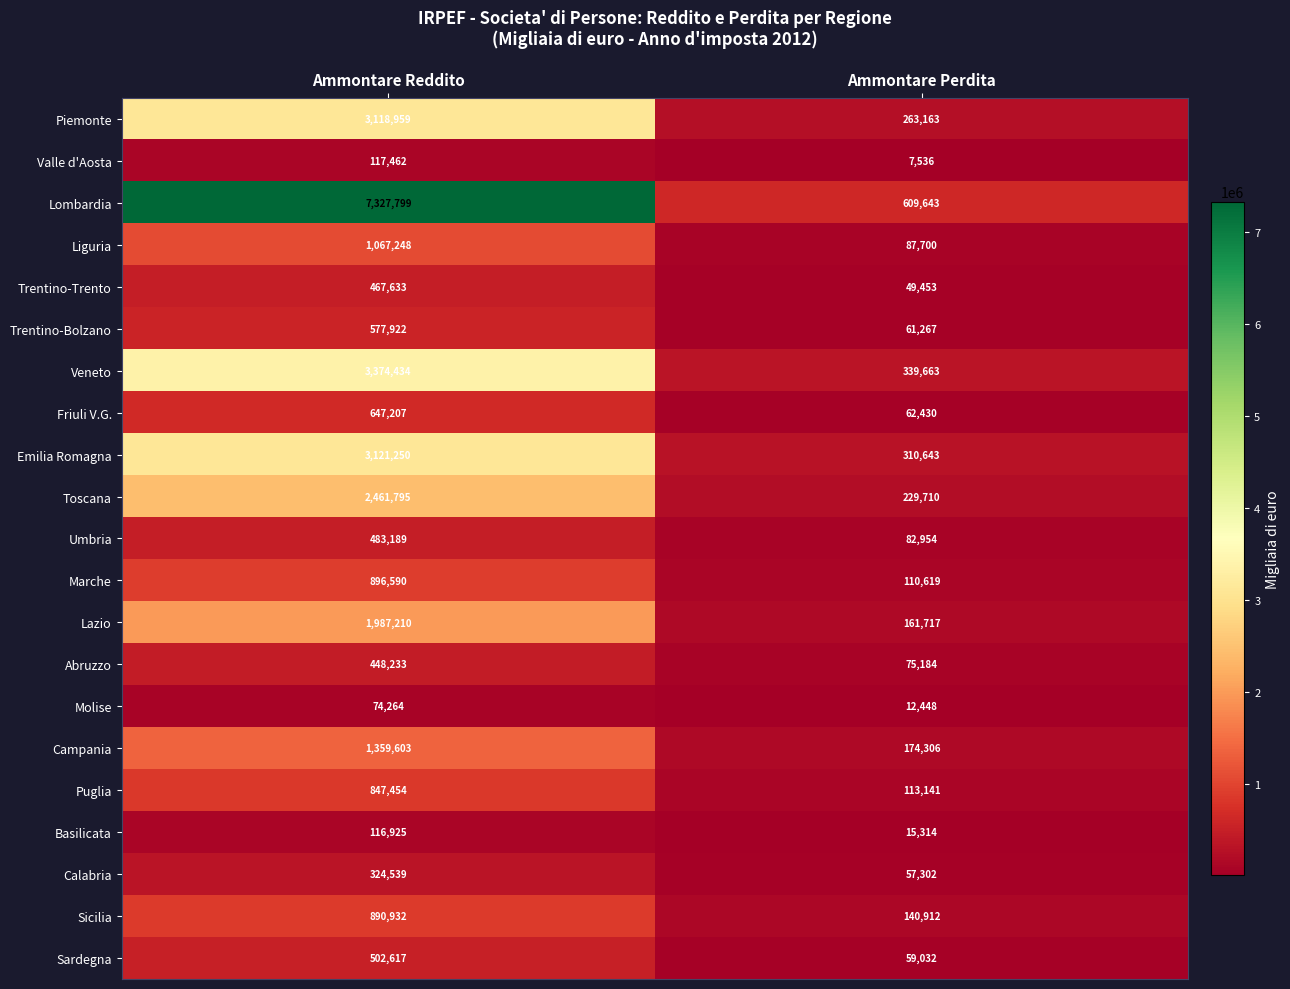

What is the sum of all Abruzzo values?

523417